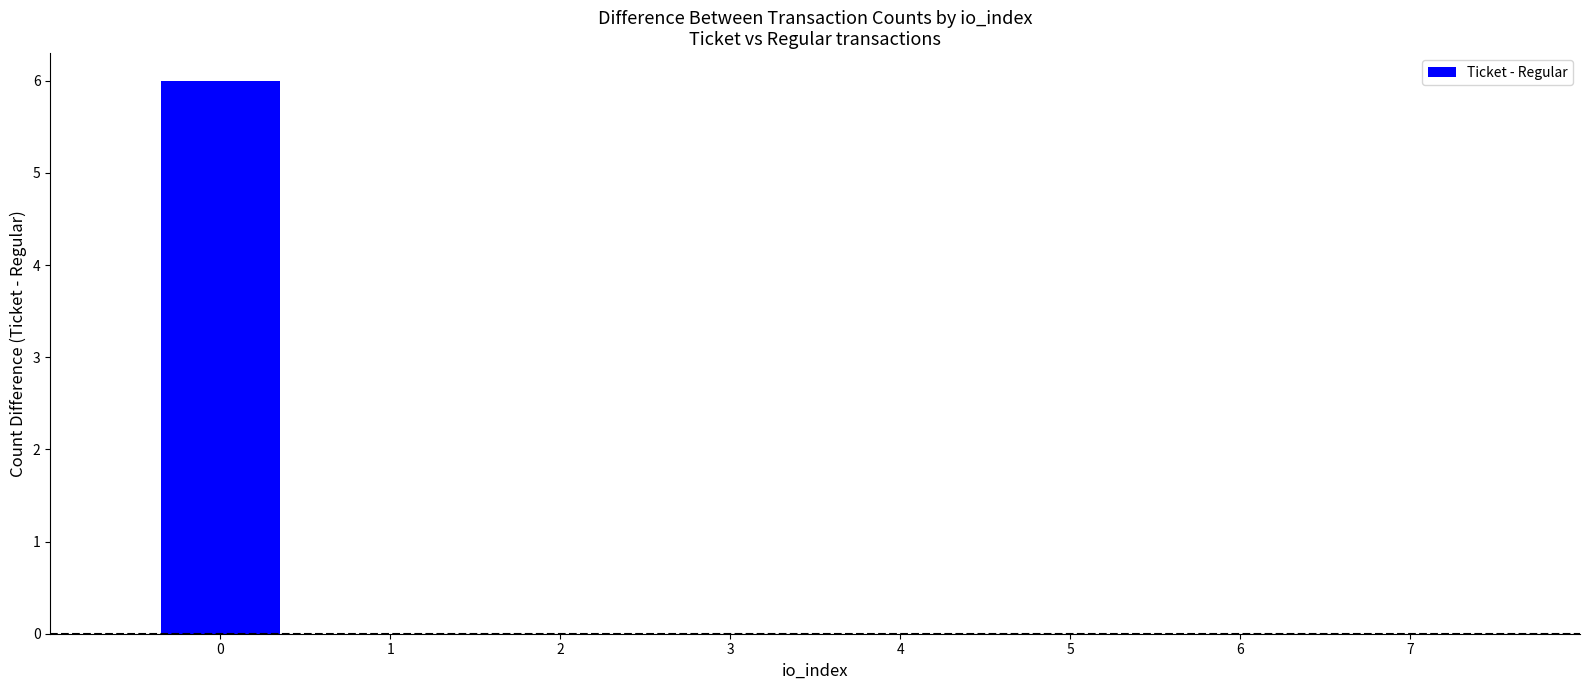

The chart shows a value of 6 at 0. True or false?

True